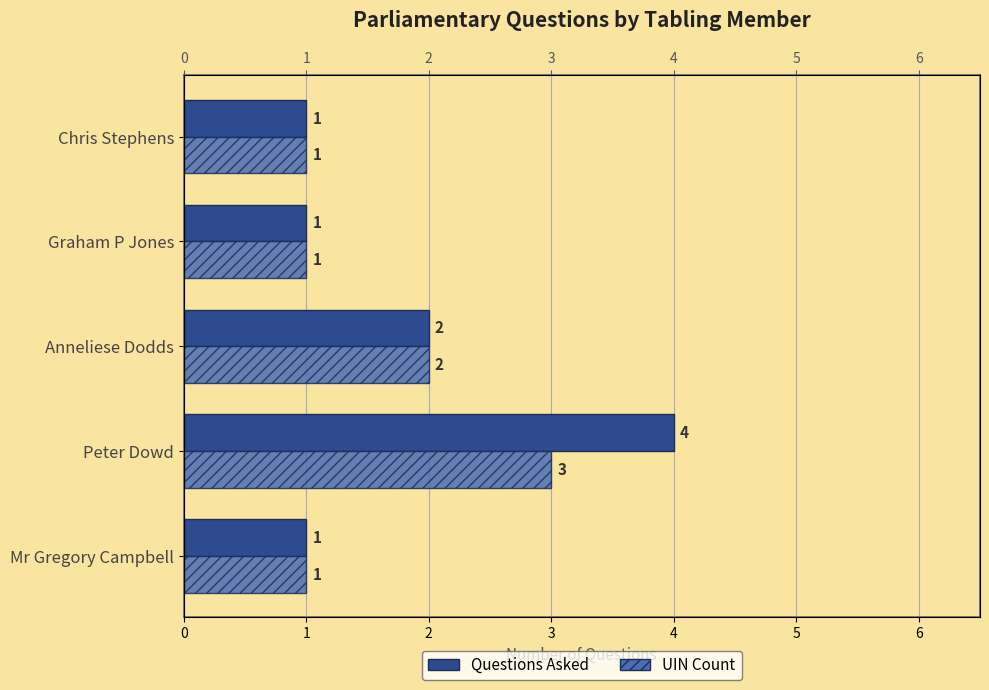

What is the value of the Questions Asked bar at the 4th from the left?

1